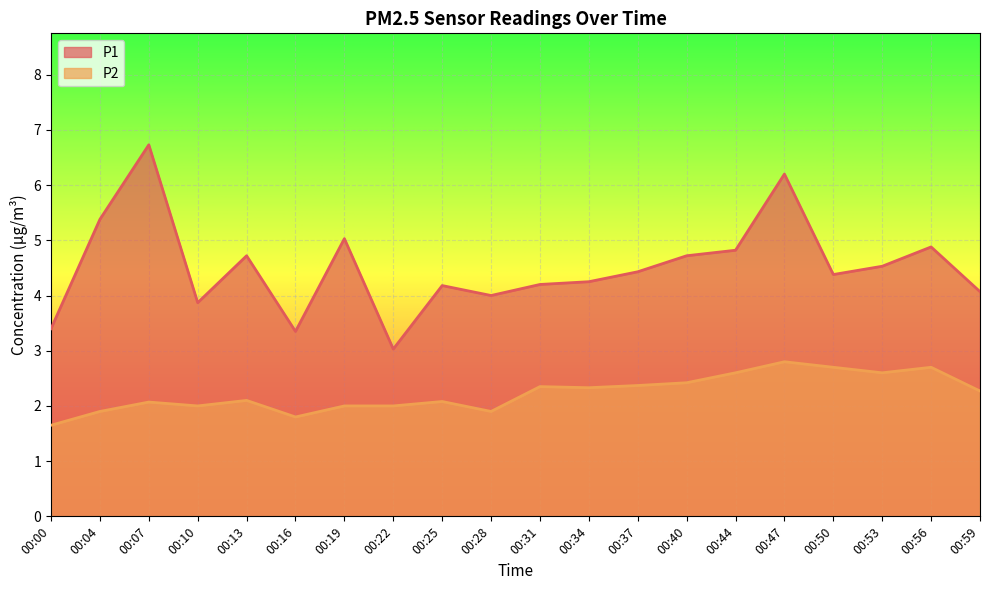

At which label does P1 reach its peak?

00:07